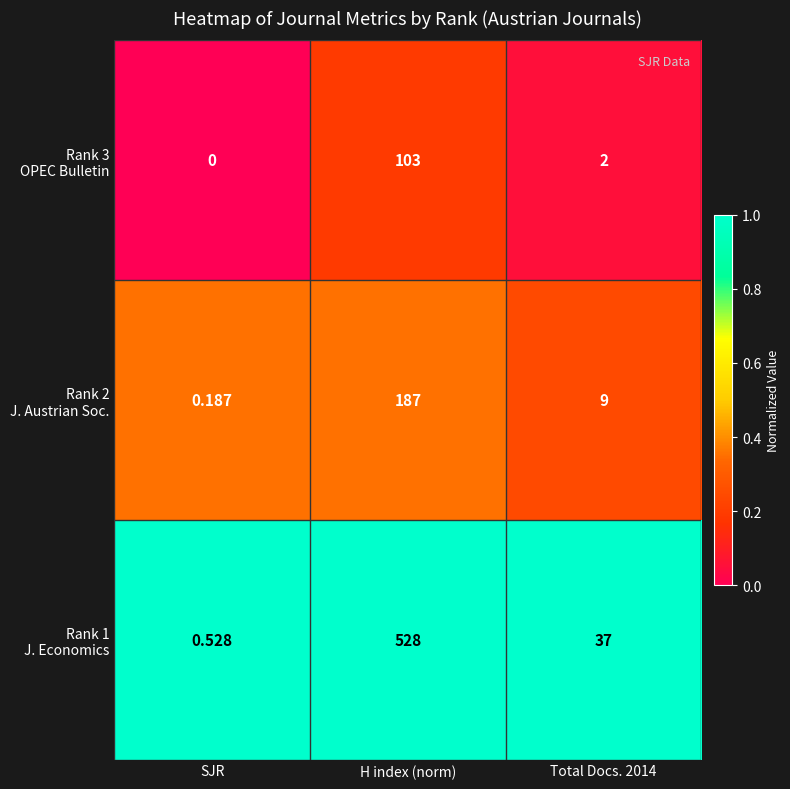

Which category has the highest value across all series?

H index (norm)